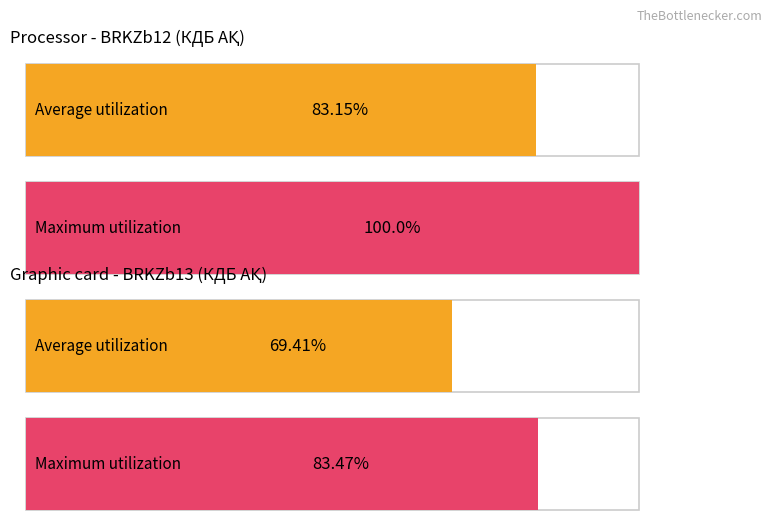

What is the spread (max minus min) of values at BRKZb13?

14.1